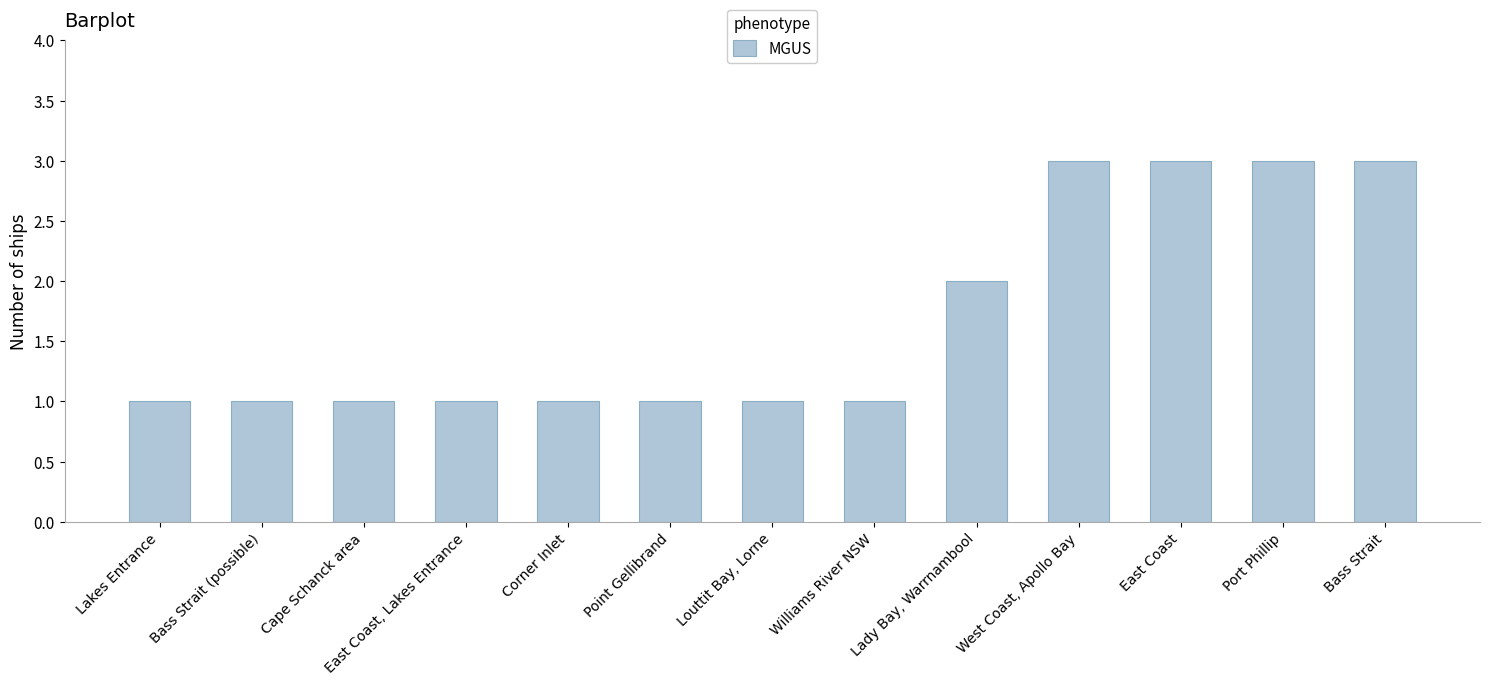

Does the chart contain stacked bars?

No